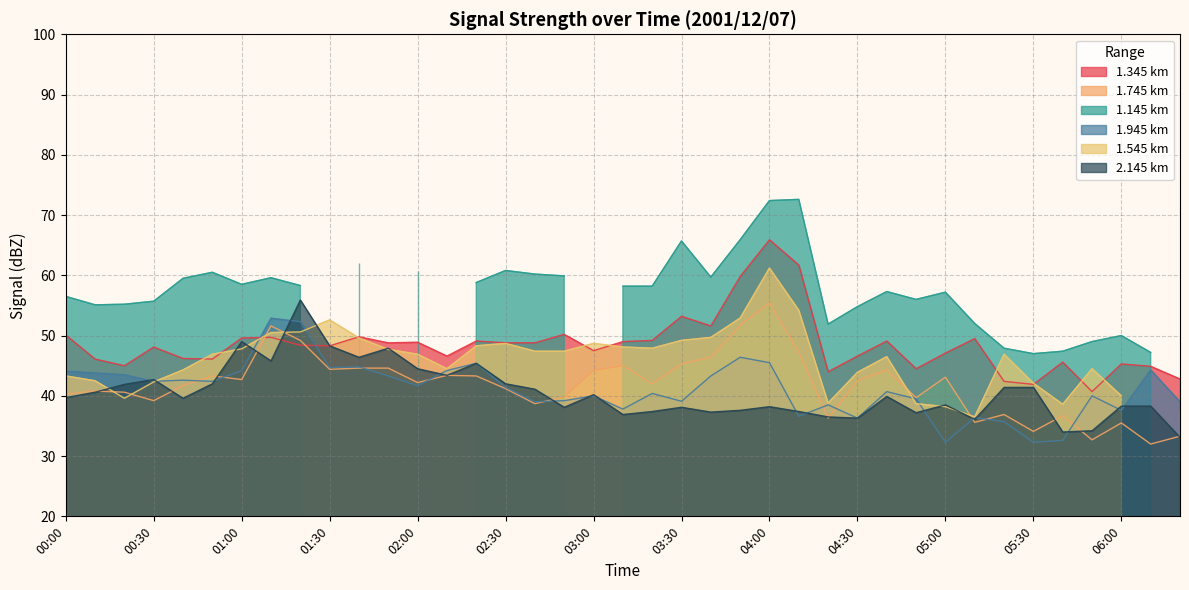

What is the highest value of the 1.745 km series?

55.4